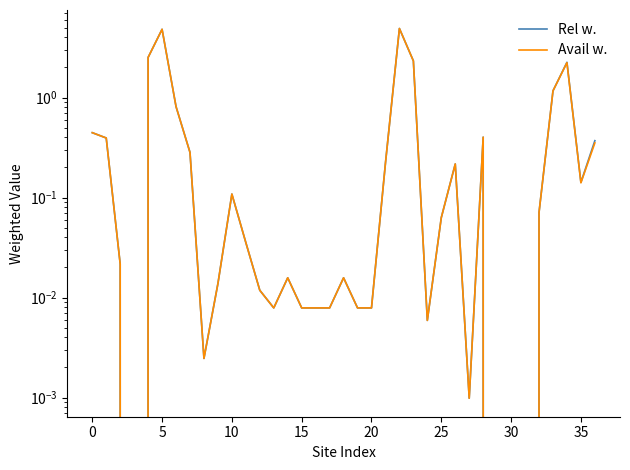

How many data points in Rel w. are above 0?

33